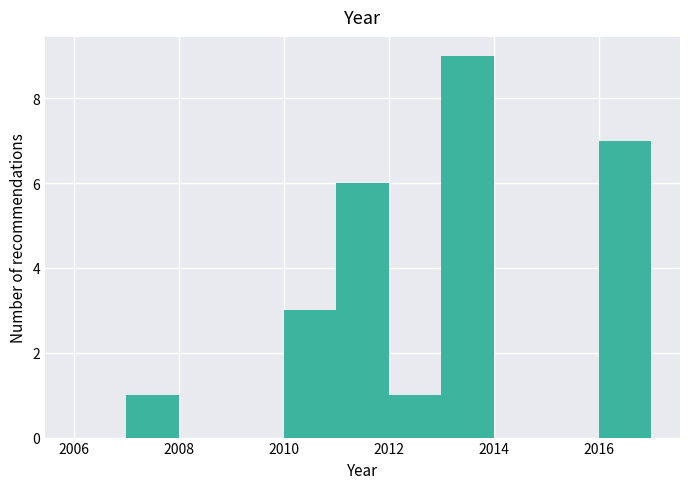

Reading left to right, list every bar in this chart as the range it spans on the x-axis followed by its height. The values are not printed on the chart, so give them approximately, as read against the axis.

2006 to 2007: 0
2007 to 2008: 1
2008 to 2009: 0
2009 to 2010: 0
2010 to 2011: 3
2011 to 2012: 6
2012 to 2013: 1
2013 to 2014: 9
2014 to 2015: 0
2015 to 2016: 0
2016 to 2017: 7